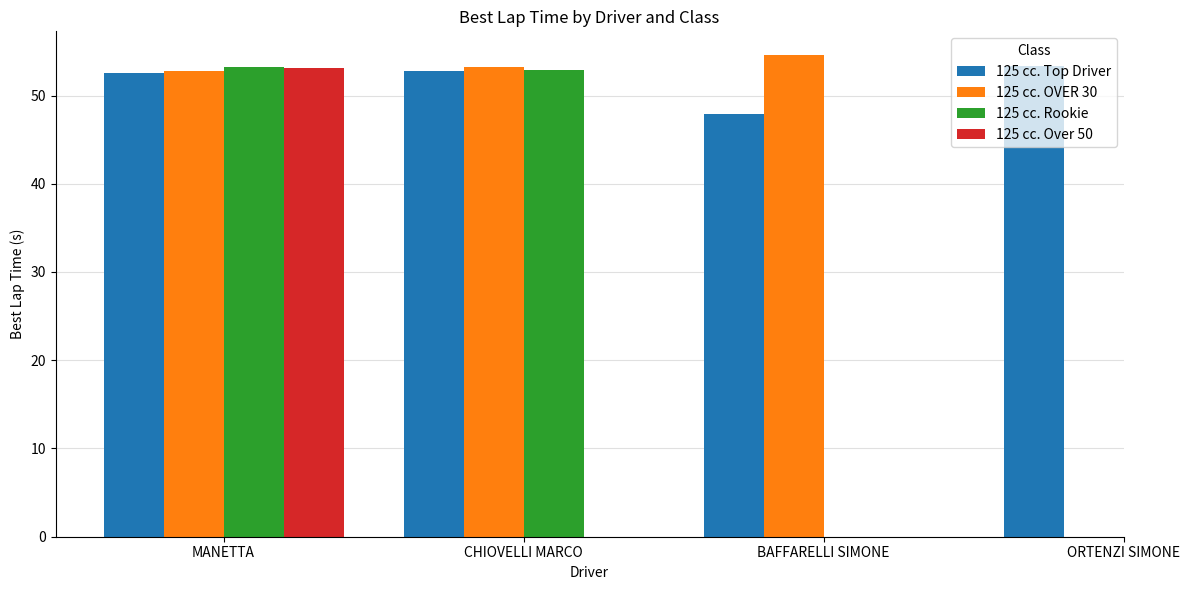

What is the average value of the 125 cc. Top Driver series?

51.7